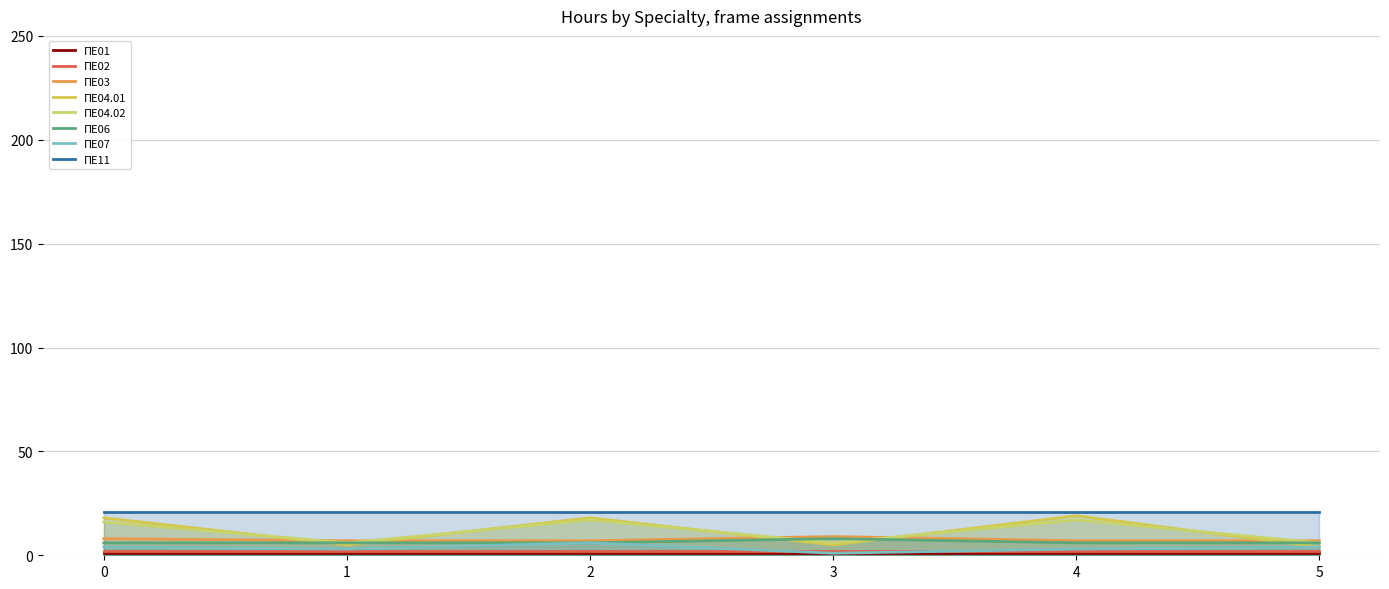

True or false: ΠΕ04.02 has more than 0 interior local peaks.

True